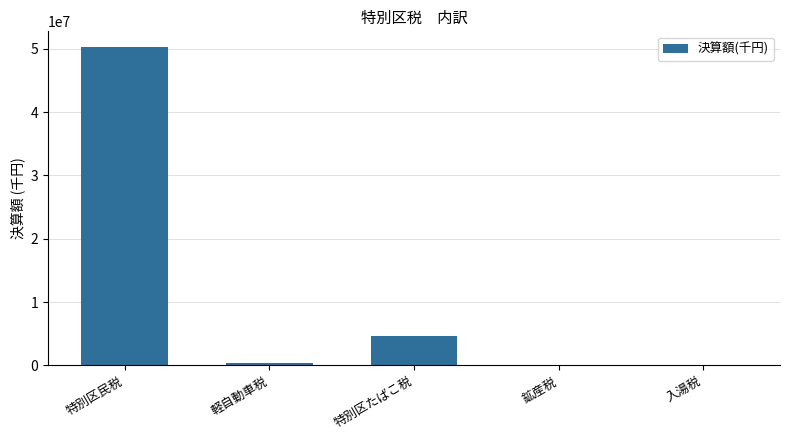

Which label corresponds to the largest value in the chart?

特別区民税